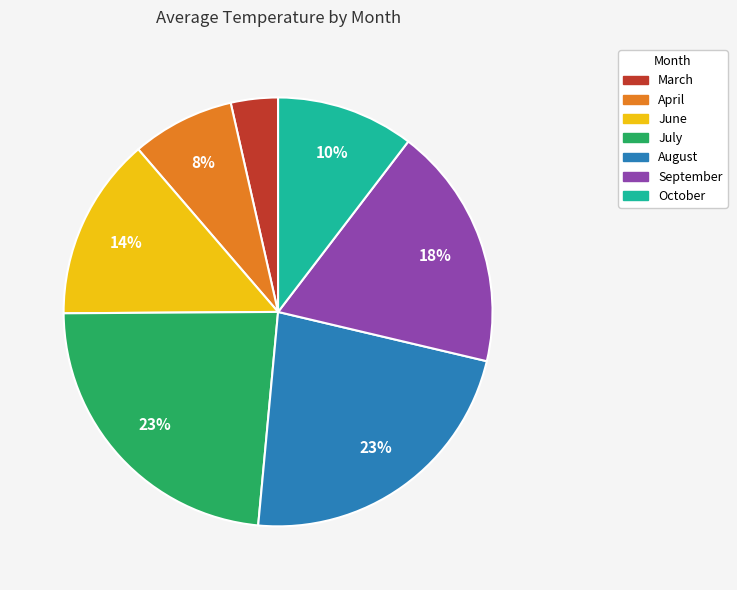

How many slices are in this pie chart?

7